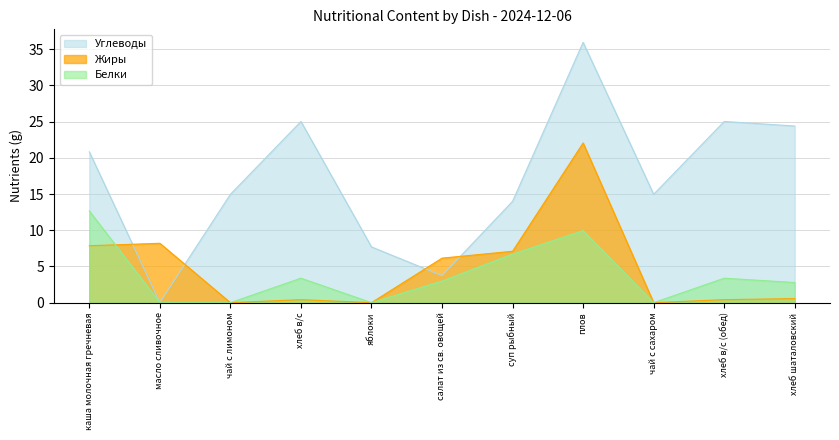

Reading right to left, what are all the values shown in this chart?

Белки: хлеб шаталовский=2.8	хлеб в/с (обед)=3.4	чай с сахаром=0.0	плов=9.9	суп рыбный=6.7	салат из св. овощей=3.0	яблоки=0.0	хлеб в/с=3.4	чай с лимоном=0.0	масло сливочное=0.0	каша молочная гречневая=12.7
Жиры: хлеб шаталовский=0.6	хлеб в/с (обед)=0.4	чай с сахаром=0.0	плов=22.1	суп рыбный=7.1	салат из св. овощей=6.2	яблоки=0.0	хлеб в/с=0.4	чай с лимоном=0.0	масло сливочное=8.2	каша молочная гречневая=7.9
Углеводы: хлеб шаталовский=24.4	хлеб в/с (обед)=25.0	чай с сахаром=15.0	плов=36.0	суп рыбный=14.0	салат из св. овощей=3.7	яблоки=7.7	хлеб в/с=25.0	чай с лимоном=15.0	масло сливочное=0.0	каша молочная гречневая=20.8